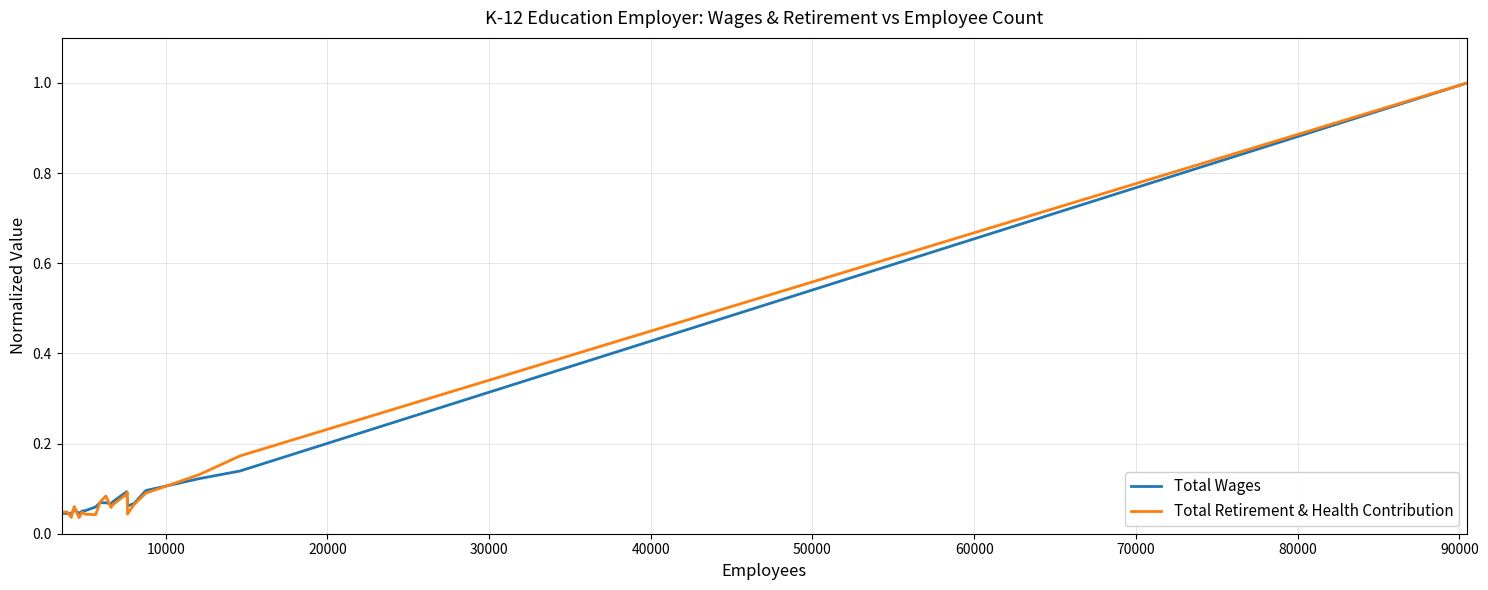

How many lines are shown in the chart?

2